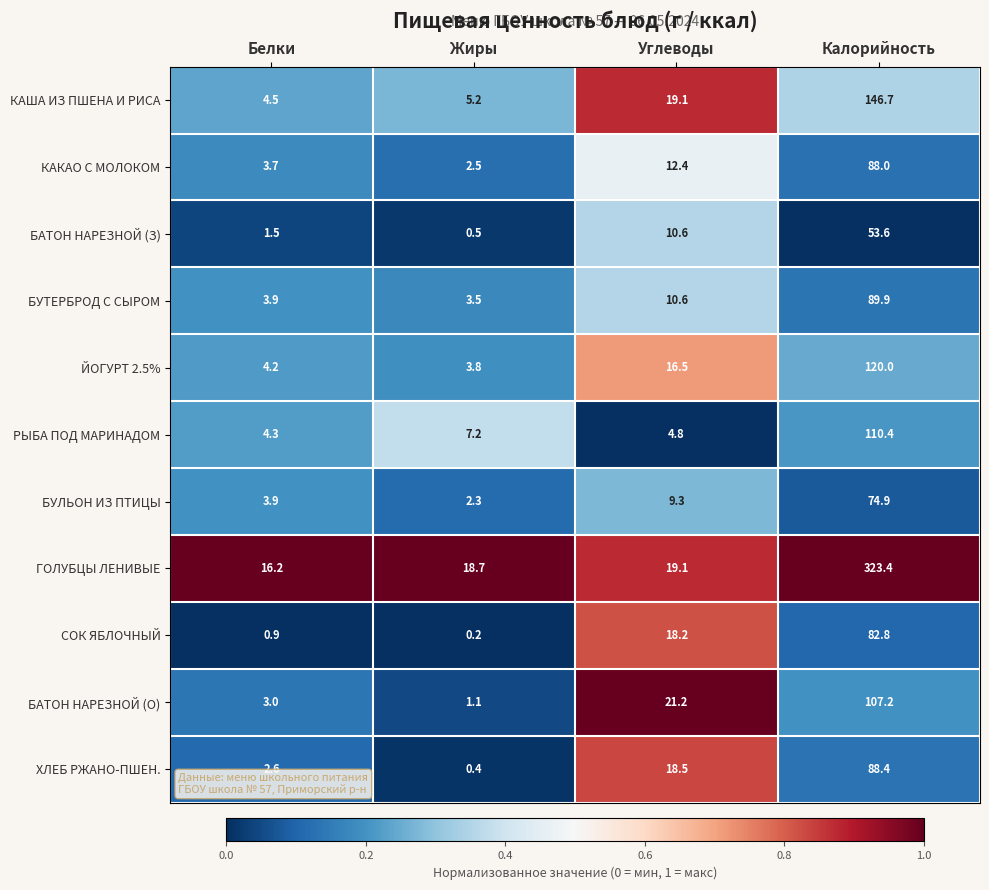

Which series has the largest range (max minus min)?

ГОЛУБЦЫ ЛЕНИВЫЕ